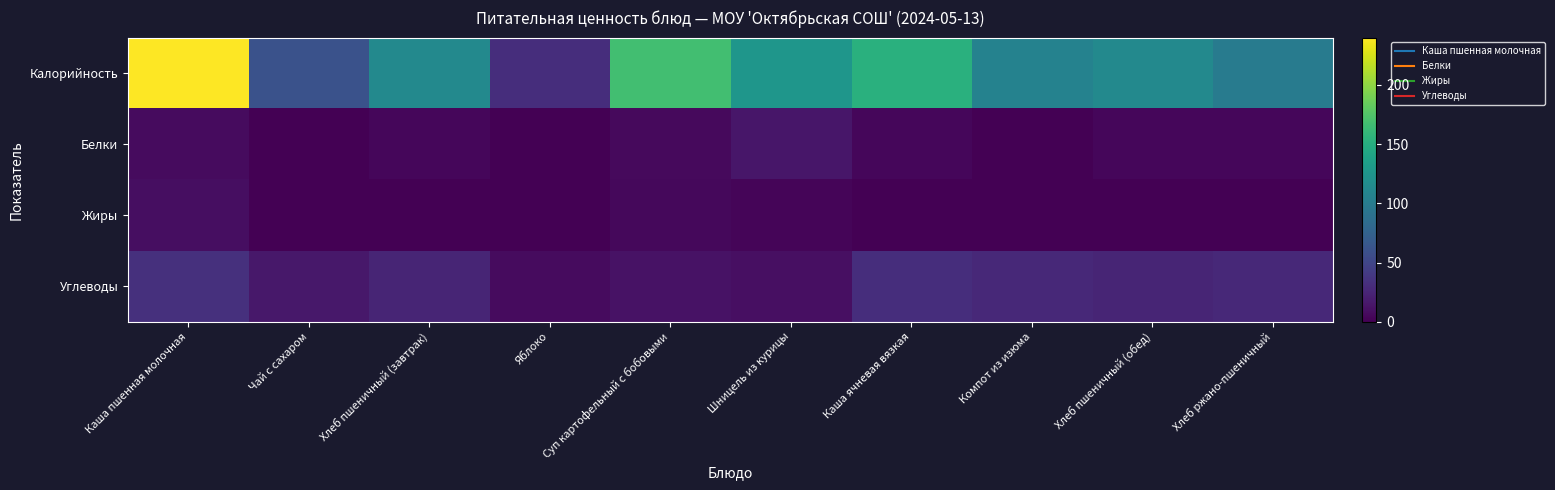

Reading right to left, what are all the values shown in this chart?

Калорийность: Хлеб ржано-пшеничный=99.5	Хлеб пшеничный (обед)=113.0	Компот из изюма=106.0	Каша ячневая вязкая=152.0	Шницель из курицы=126.4	Суп картофельный с бобовыми=167.0	Яблоко=31.0	Хлеб пшеничный (завтрак)=113.0	Чай с сахаром=60.0	Каша пшенная молочная=240.0
Белки: Хлеб ржано-пшеничный=3.8	Хлеб пшеничный (обед)=4.2	Компот из изюма=0.4	Каша ячневая вязкая=4.6	Шницель из курицы=14.4	Суп картофельный с бобовыми=6.2	Яблоко=0.3	Хлеб пшеничный (завтрак)=4.2	Чай с сахаром=0.3	Каша пшенная молочная=7.0
Жиры: Хлеб ржано-пшеничный=0.5	Хлеб пшеничный (обед)=0.5	Компот из изюма=0.0	Каша ячневая вязкая=0.6	Шницель из курицы=3.2	Суп картофельный с бобовыми=5.6	Яблоко=0.3	Хлеб пшеничный (завтрак)=0.5	Чай с сахаром=0.0	Каша пшенная молочная=9.2
Углеводы: Хлеб ржано-пшеничный=27.4	Хлеб пшеничный (обед)=24.9	Компот из изюма=27.4	Каша ячневая вязкая=31.4	Шницель из курицы=10.1	Суп картофельный с бобовыми=12.0	Яблоко=6.9	Хлеб пшеничный (завтрак)=24.9	Чай с сахаром=15.2	Каша пшенная молочная=33.4